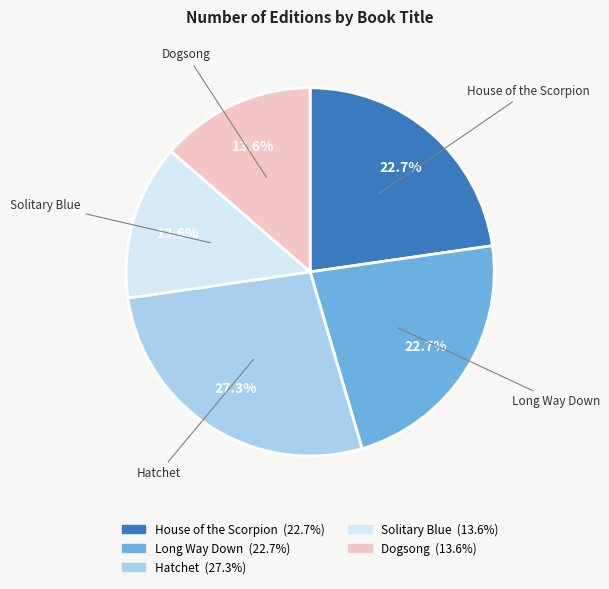

Do Dogsong and Hatchet together represent more than half of the pie?

No